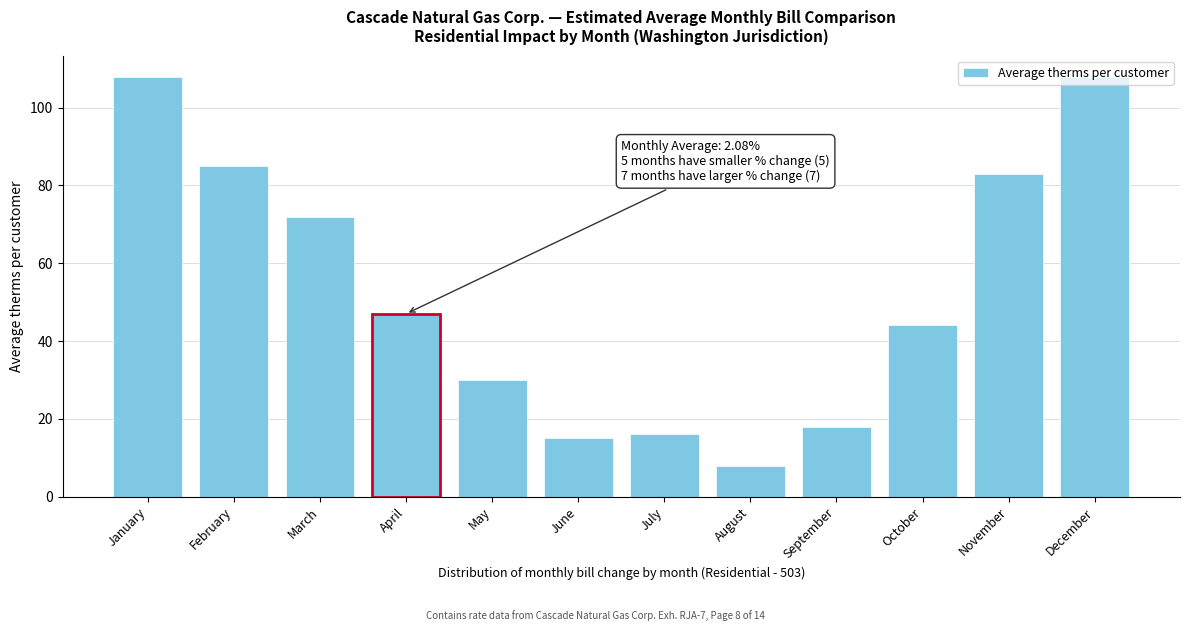

What is the average value?

53